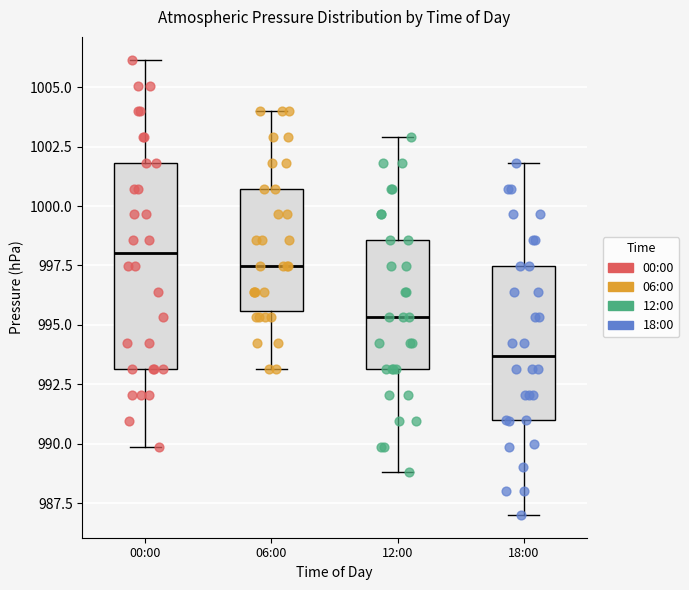

Reading left to right, transcribe this box plot: for each box, give where its median line is, the range the box spans, and where its two whiskers end, as read against the y-axis. The values are not printed on the chart, so give them approximately, as read against the axis.

00:00: median 998.0, box 993.0 to 1002.0, whiskers 990.0 to 1006.0
06:00: median 997.5, box 995.5 to 1000.5, whiskers 993.0 to 1004.0
12:00: median 995.5, box 993.0 to 998.5, whiskers 989.0 to 1003.0
18:00: median 993.5, box 991.0 to 997.5, whiskers 987.0 to 1002.0